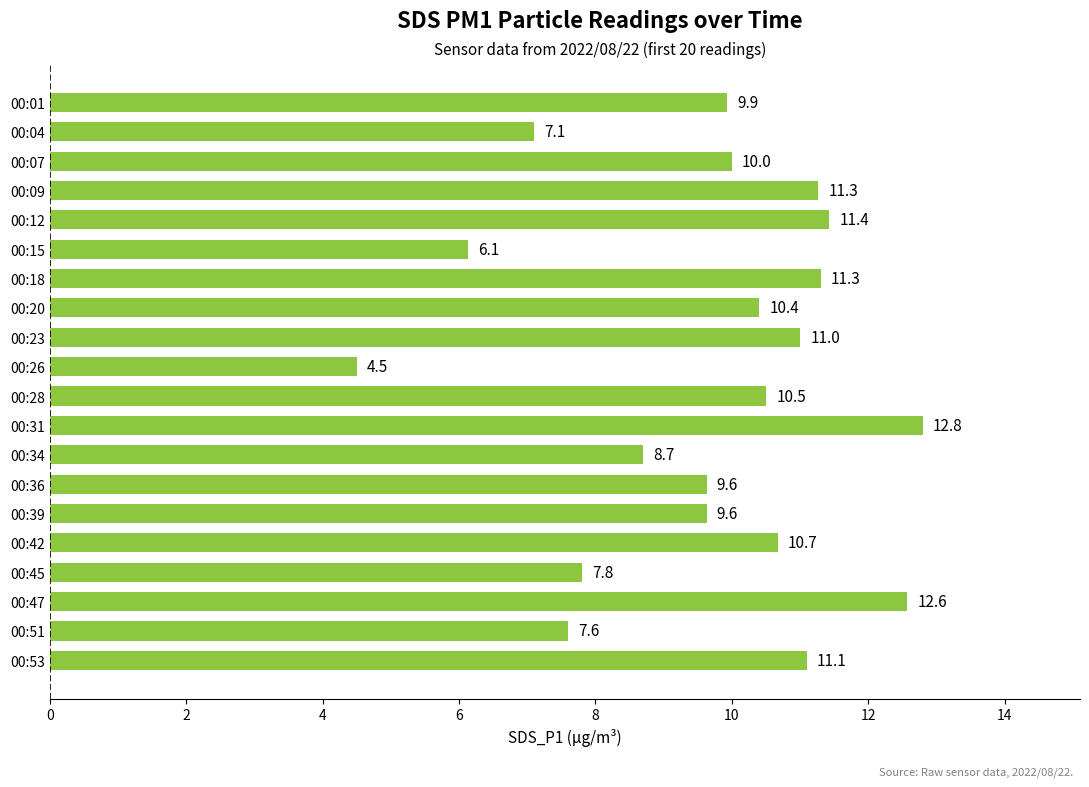

Approximately how many times larger is the value at 00:09 compared to 00:34?

1.3